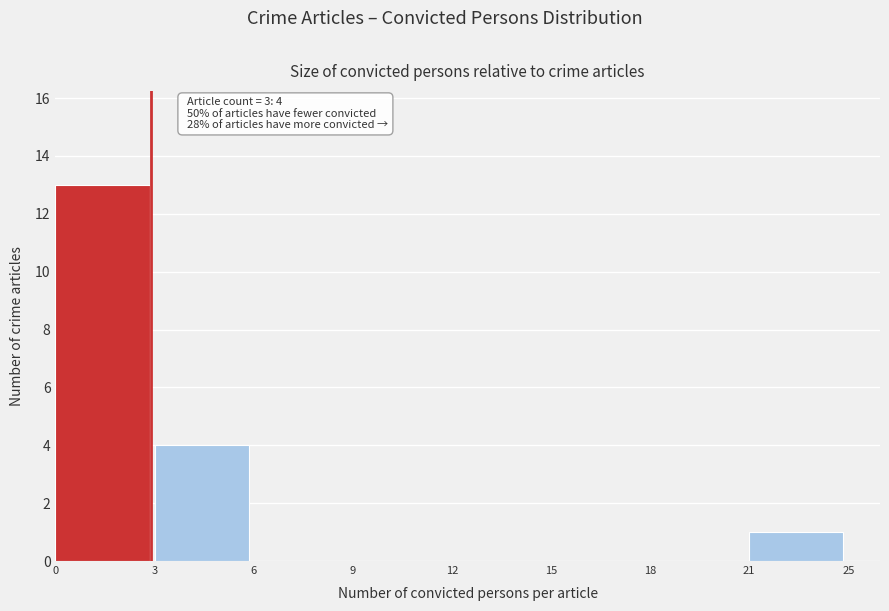

Reading left to right, what are all the values shown in this chart?

0=13	3=4	6=0	9=0	12=0	15=0	18=0	21=1